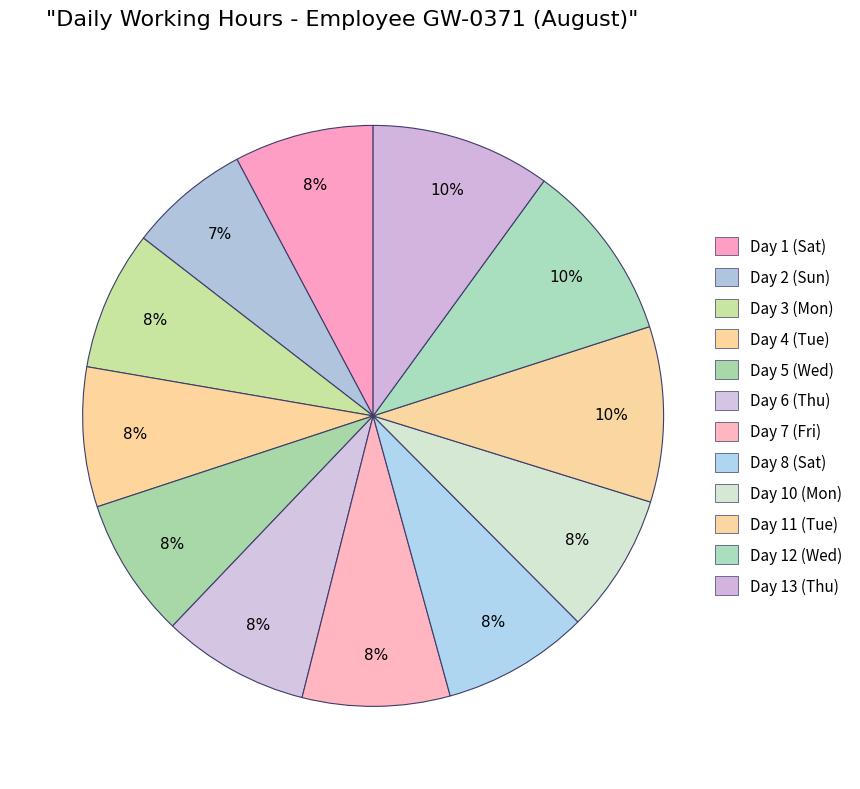

To the nearest percent, what is the difference between the Day 10 (Mon) and Day 13 (Thu) slice percentages?

2%